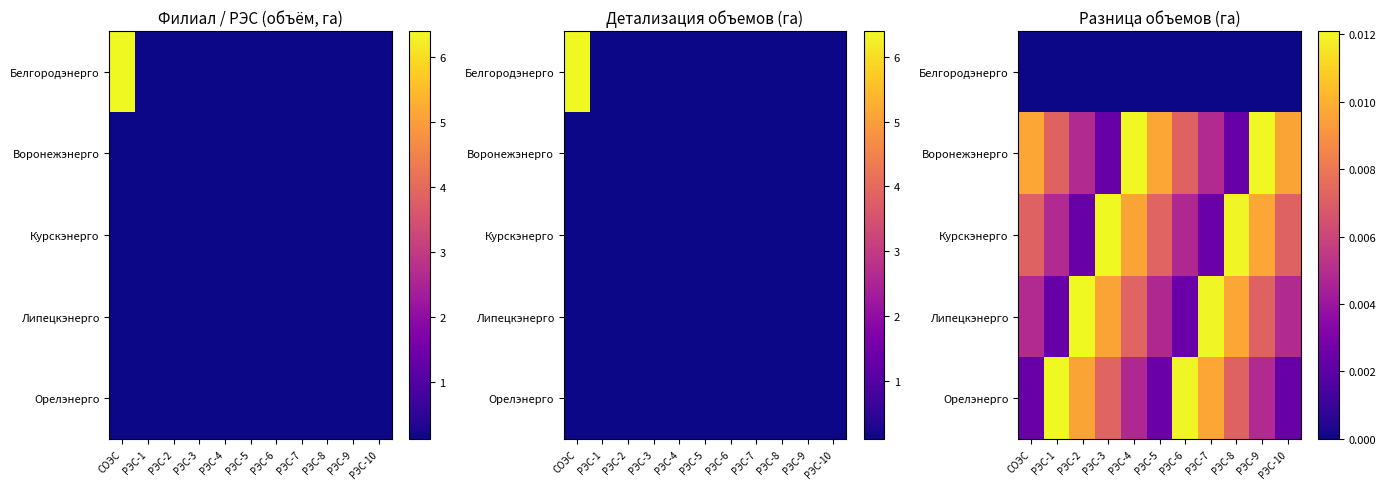

Which has a higher value, РЭС-8 or РЭС-2?

РЭС-8